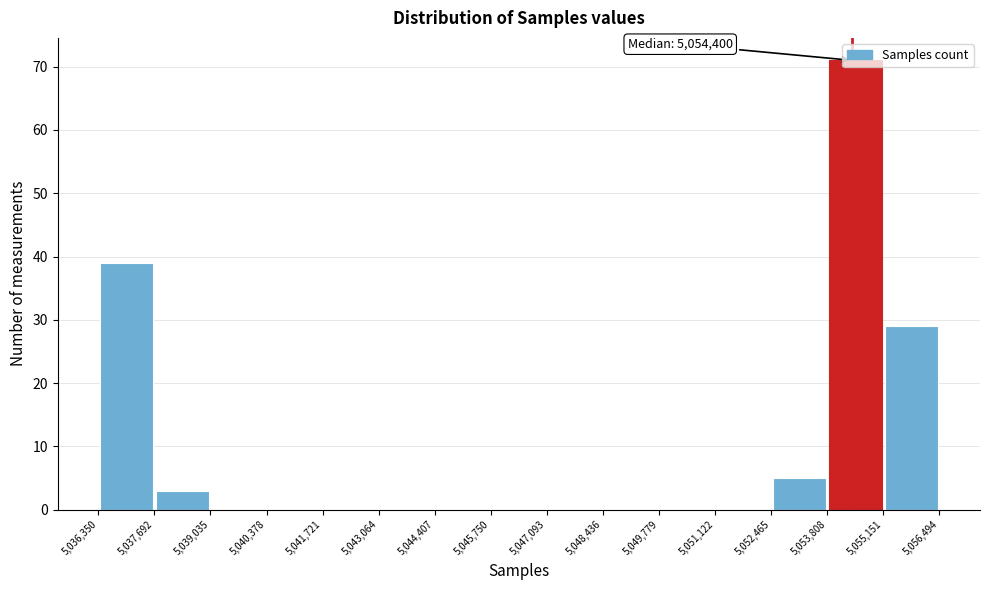

Over which range of the x-axis is the bar tallest?

5,053,808 to 5,055,151